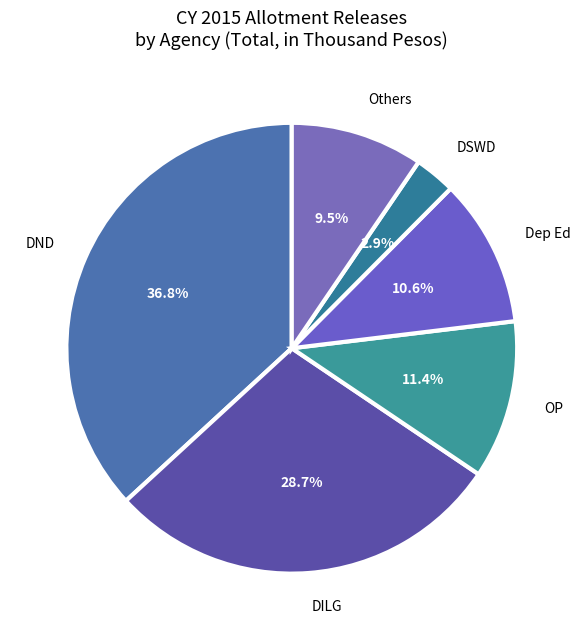

To the nearest percent, what is the average slice percentage?

17%